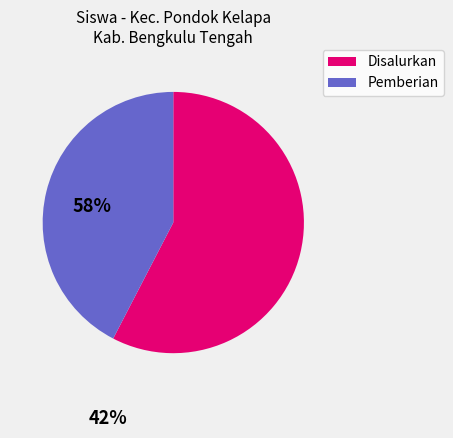

Is the sum of Disalurkan and Pemberian greater than half?

Yes